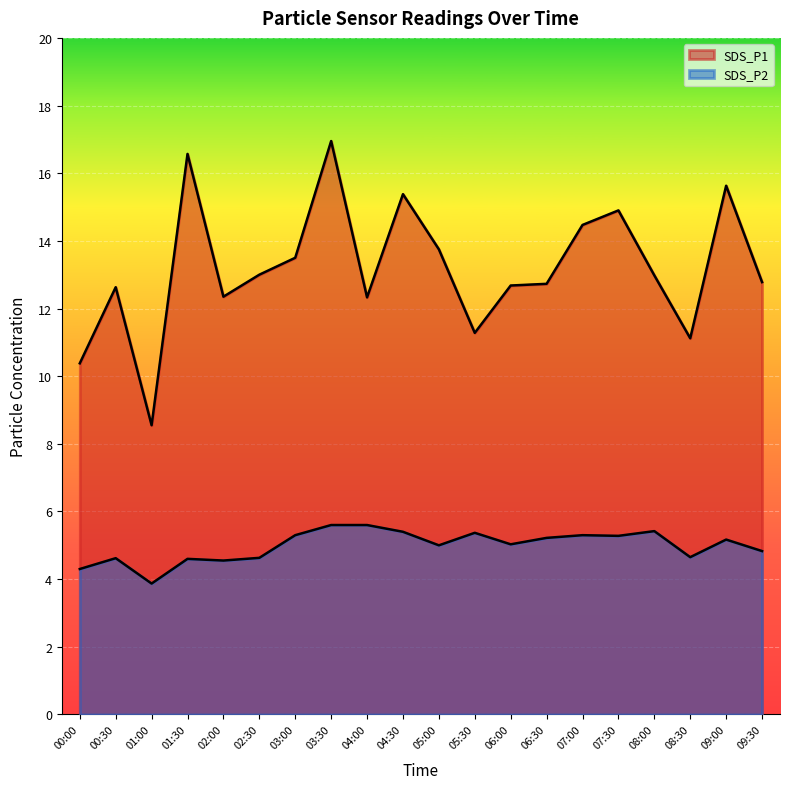

Which category has the highest value across all series?

03:30